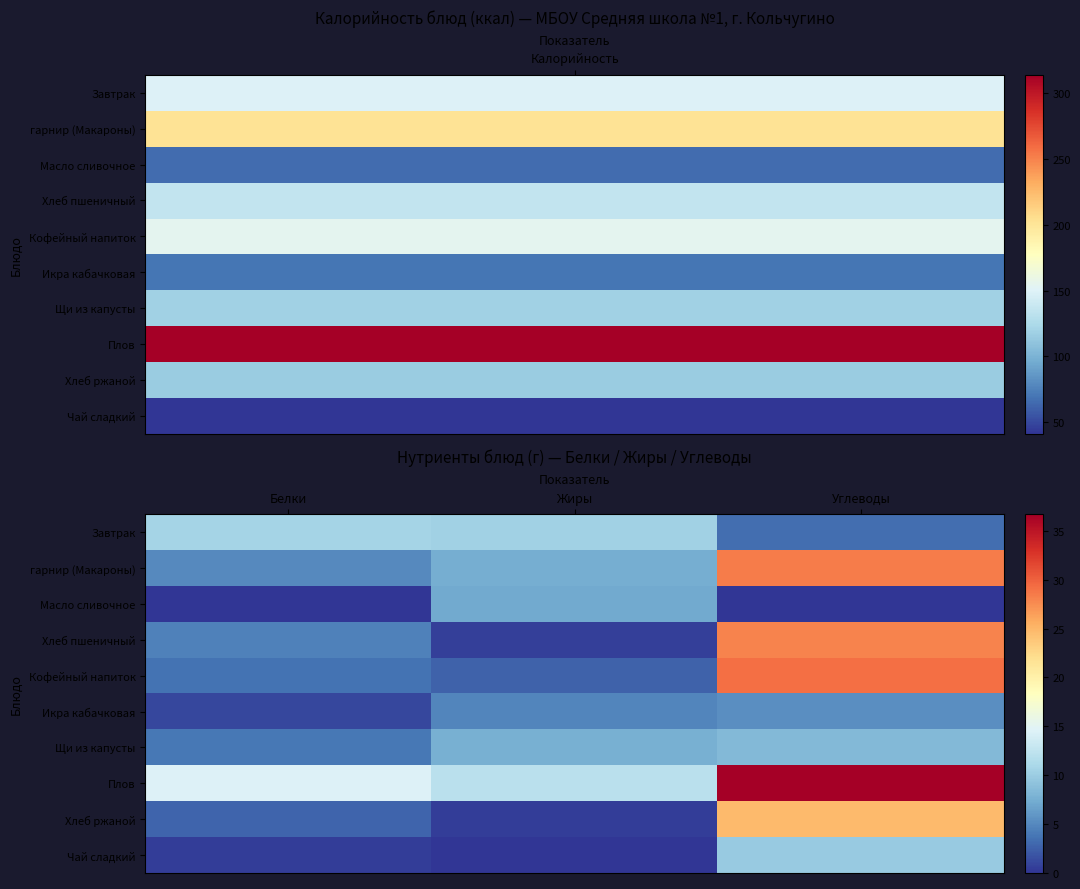

Reading left to right, list all the values displayed in this chart.

Завтрак: Белки=10.7	Жиры=10.3	Углеводы=3.4
гарнир (Макароны): Белки=5.1	Жиры=7.5	Углеводы=28.5
Масло сливочное: Белки=0.1	Жиры=7.2	Углеводы=0.1
Хлеб пшеничный: Белки=4.6	Жиры=0.6	Углеводы=28.0
Кофейный напиток: Белки=3.6	Жиры=2.7	Углеводы=29.2
Икра кабачковая: Белки=1.0	Жиры=4.8	Углеводы=5.4
Щи из капусты: Белки=4.0	Жиры=7.7	Углеводы=8.4
Плов: Белки=14.5	Жиры=12.1	Углеводы=36.7
Хлеб ржаной: Белки=2.8	Жиры=0.6	Углеводы=24.7
Чай сладкий: Белки=0.5	Жиры=0.0	Углеводы=9.9